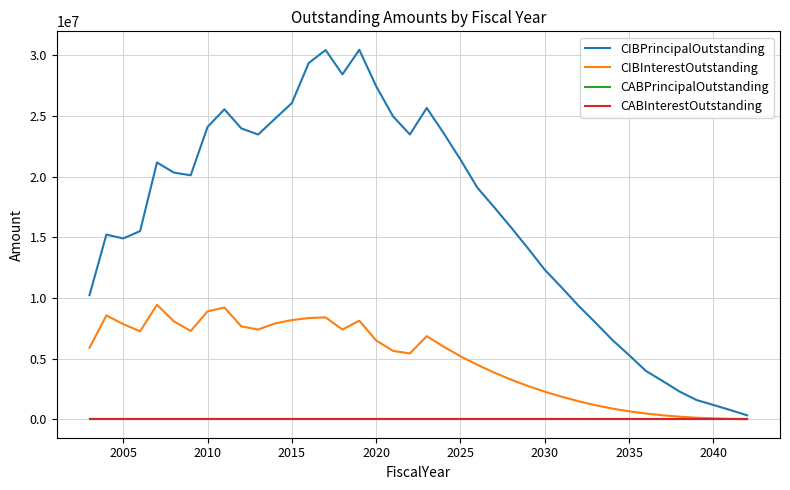

Is this an area chart (filled region under the line)?

No